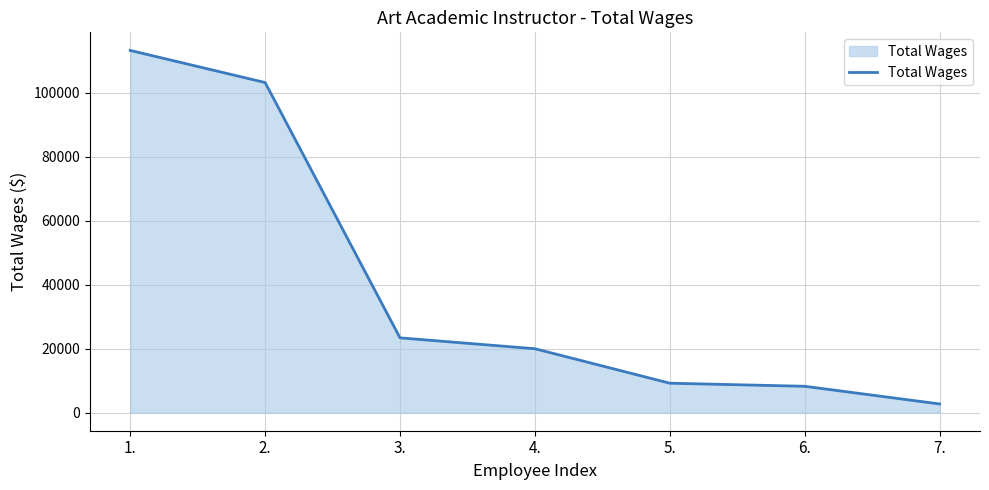

What is the minimum value shown in the chart?

2708